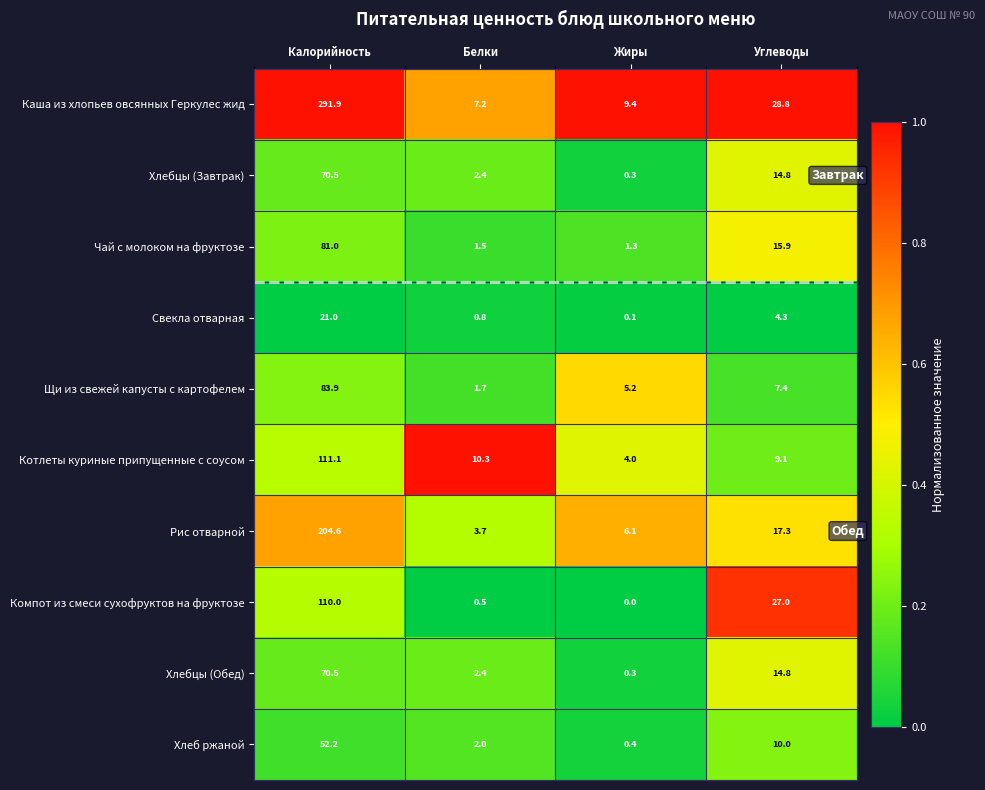

Is it true that Щи из свежей капусты с картофелем equals 2.0 at Углеводы?

False